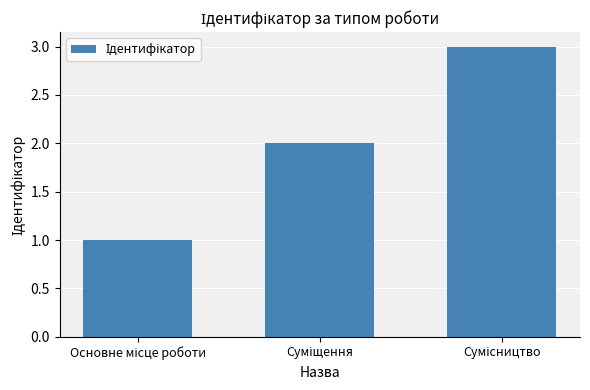

How many values are below 2?

1